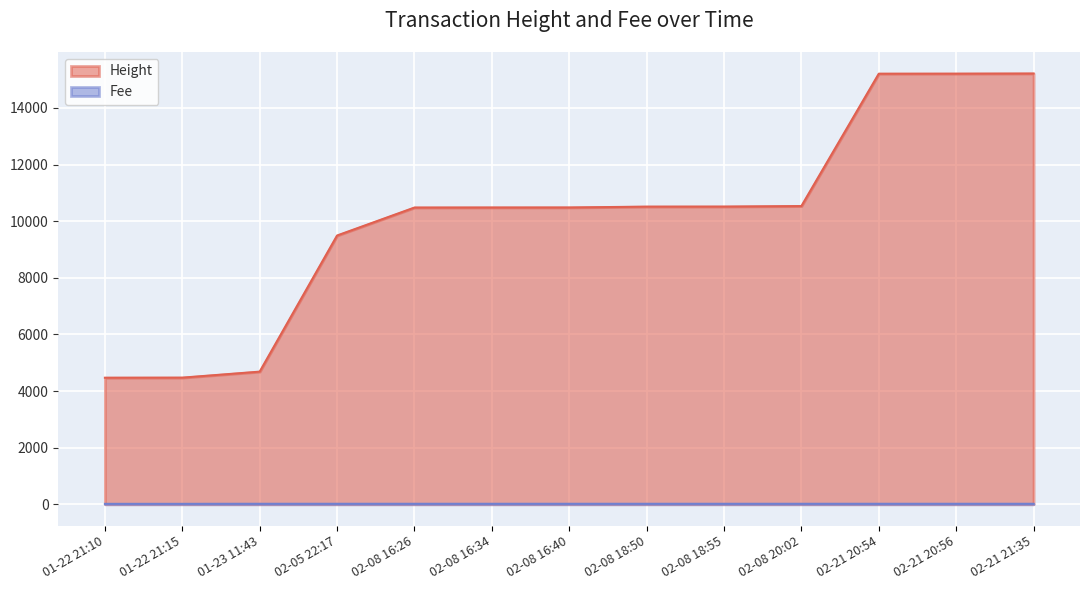

What is the average value of the Fee series?

14.6